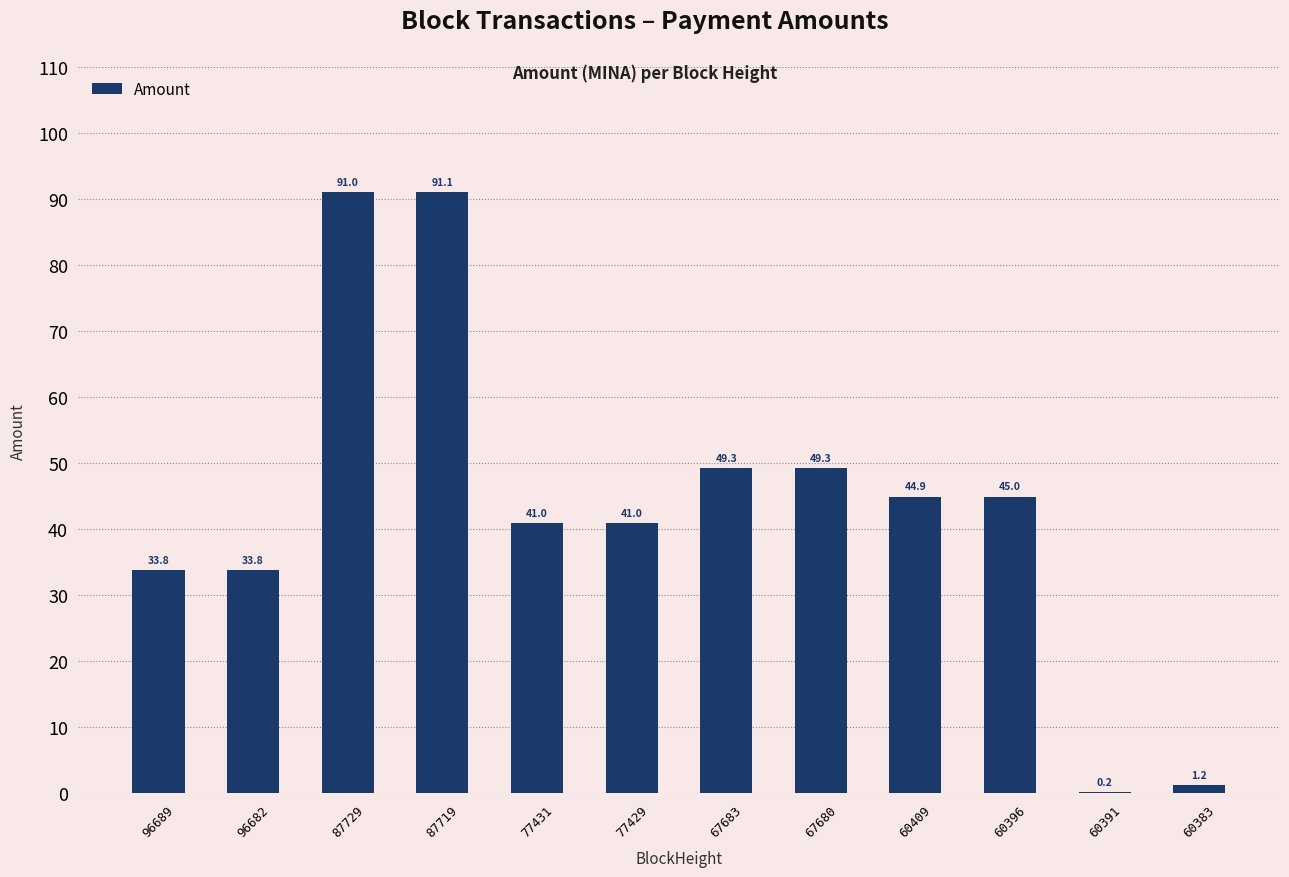

Reading left to right, list all the values displayed in this chart.

96689=33.8	96682=33.8	87729=91.0	87719=91.1	77431=41.0	77429=41.0	67683=49.3	67680=49.3	60409=44.9	60396=45.0	60391=0.2	60383=1.2